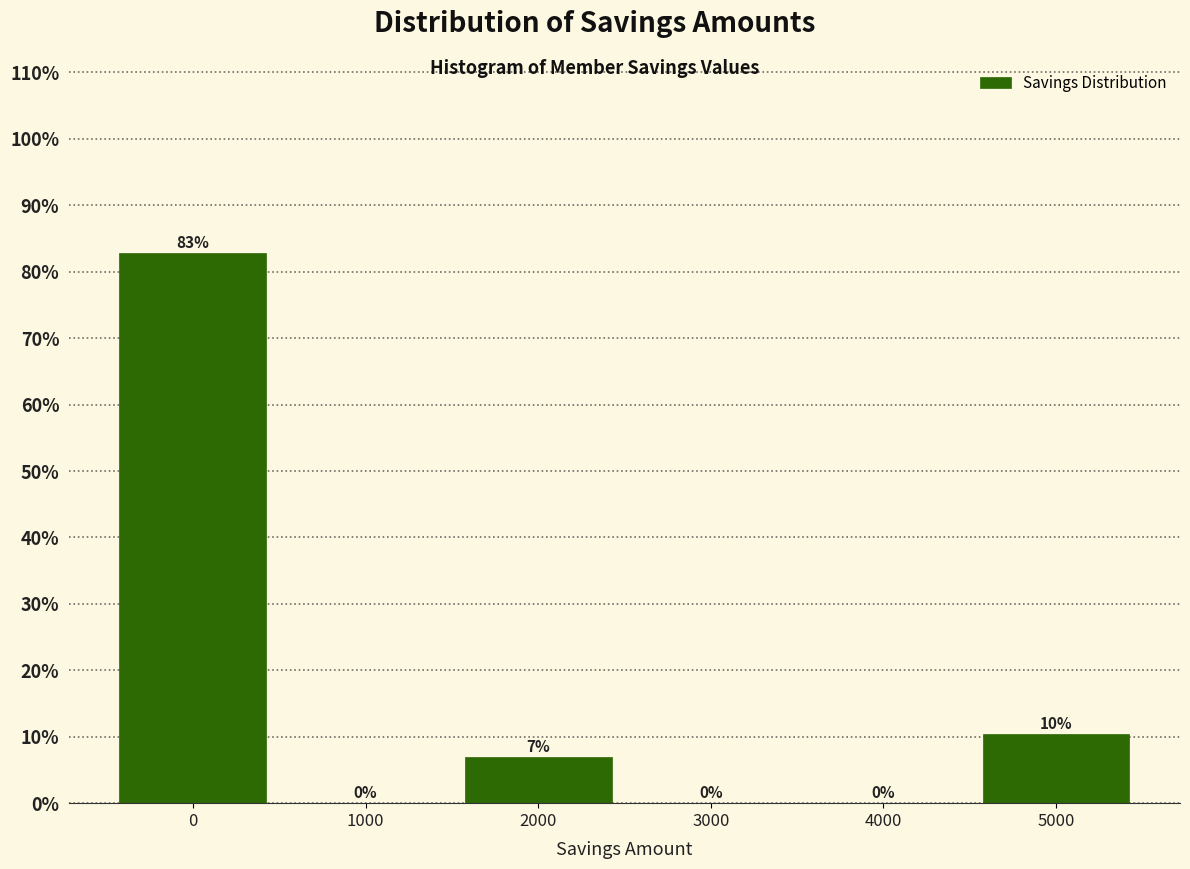

The chart shows a value of 37.2 at 0. True or false?

False